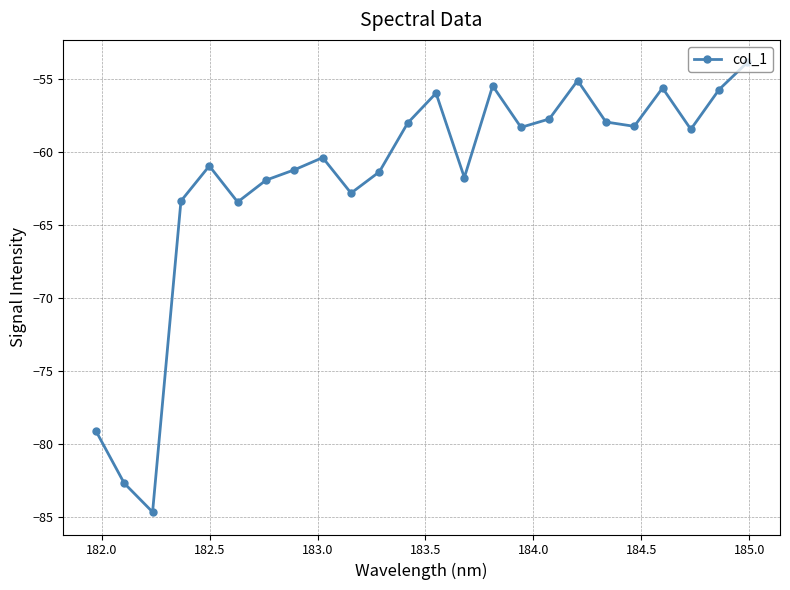

What is the average value?

-61.8